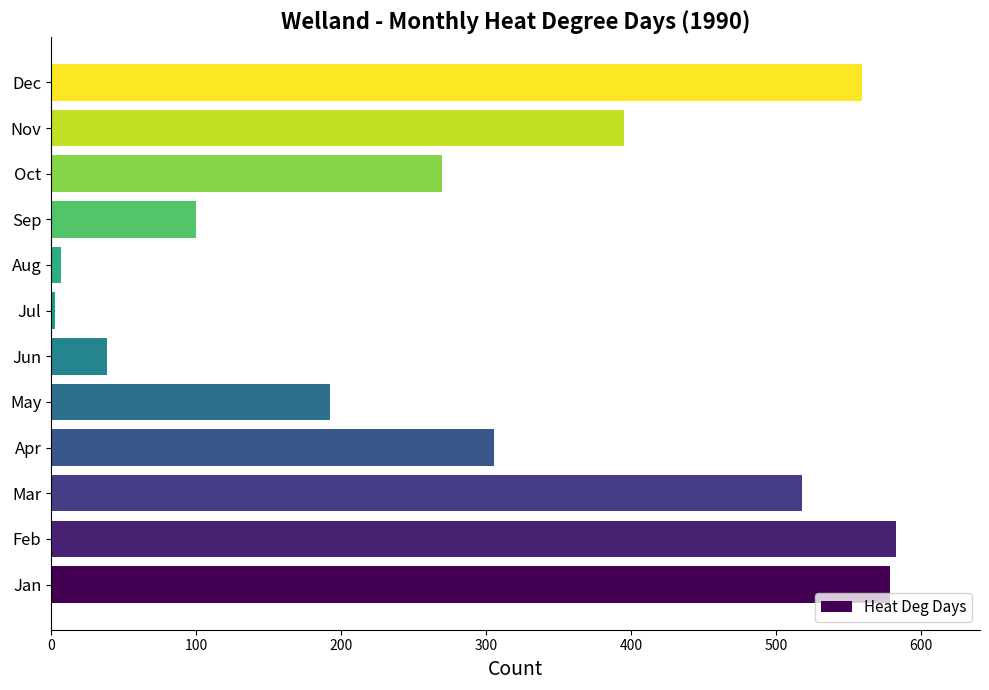

What is the sum of all values?

3550.2